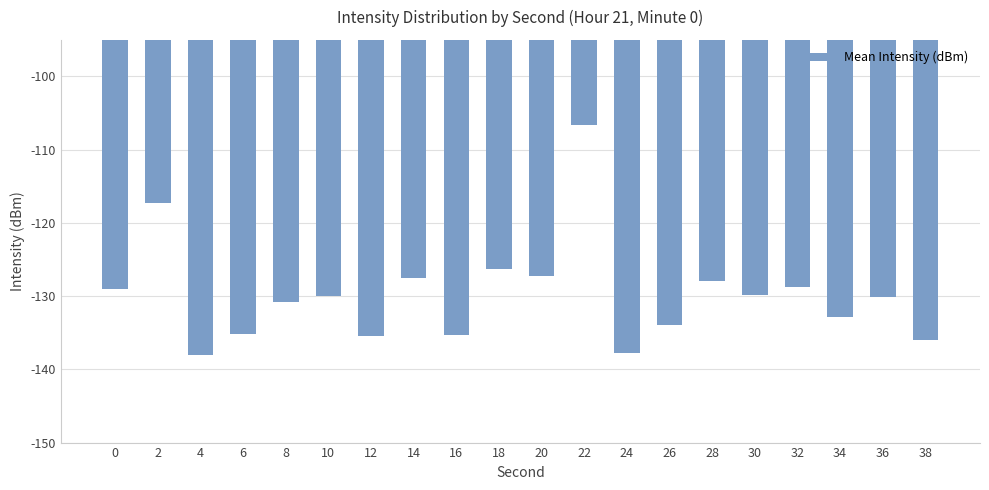

What is the change in value from 0 to 34?

-3.8